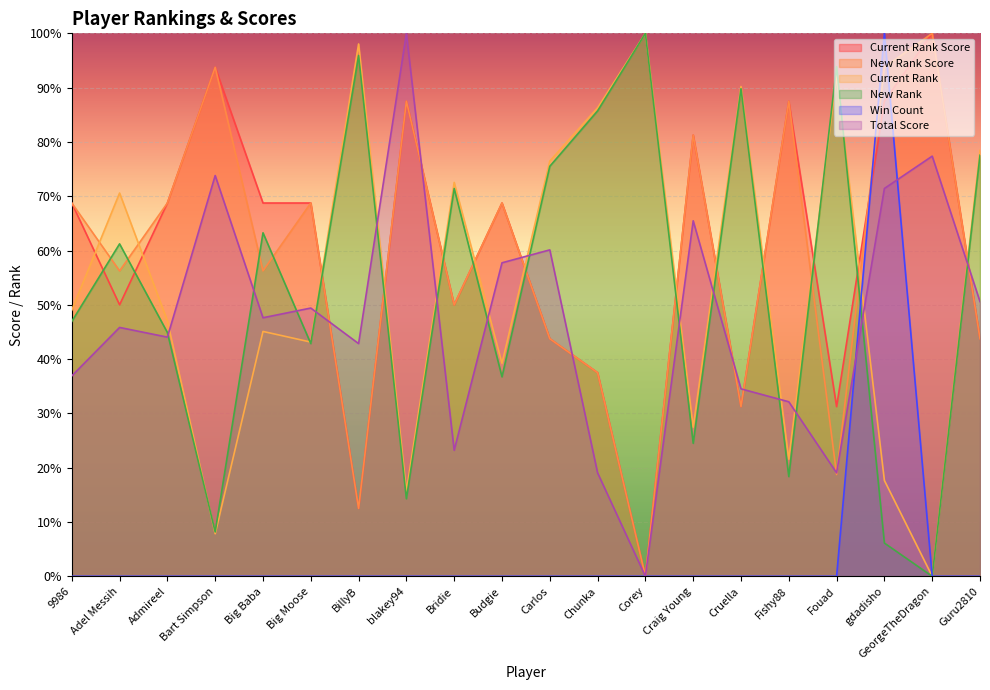

Where does the New Rank series first go above 61?

Adel Messih